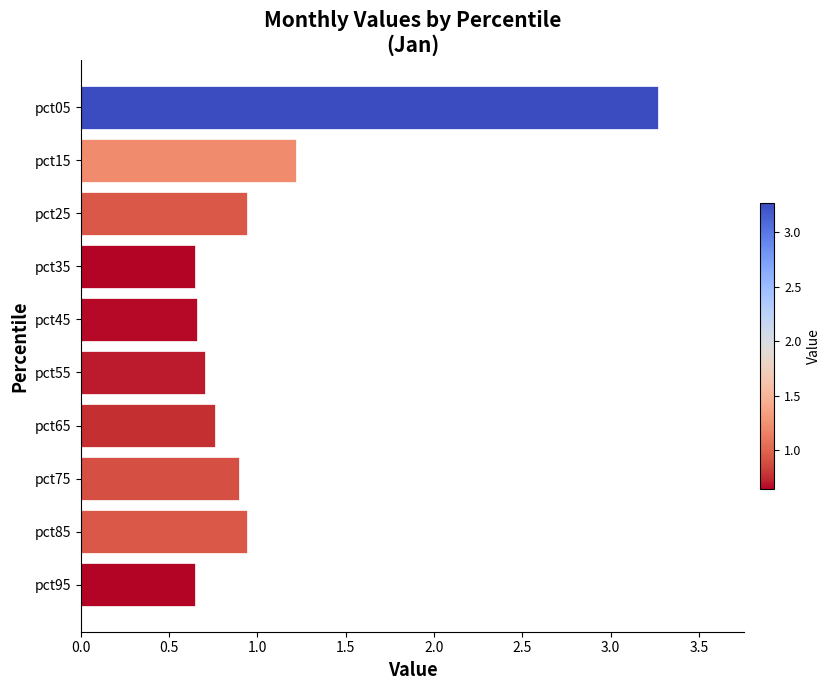

What is the difference between the maximum and minimum values?

2.6